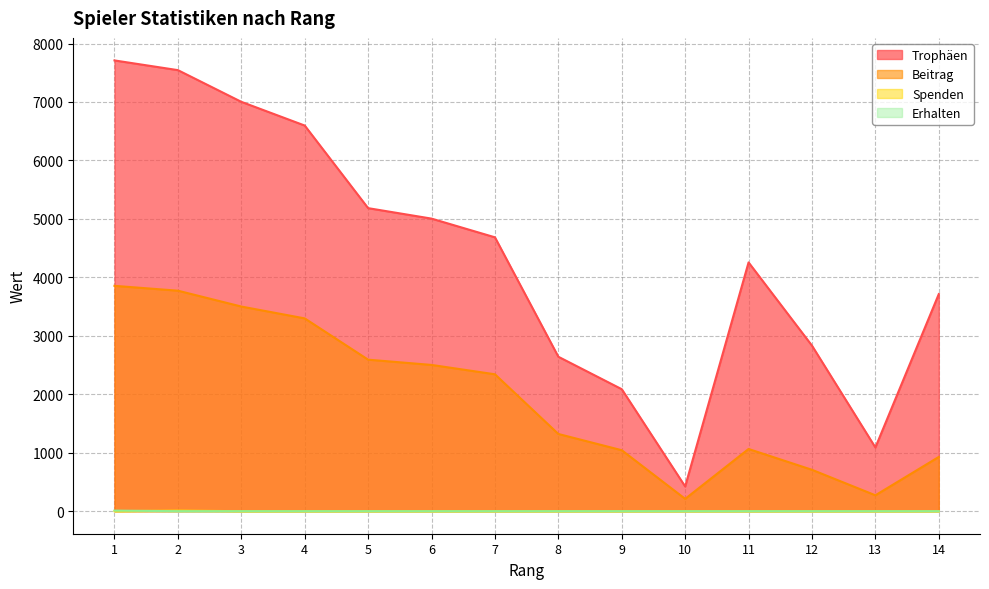

In Trophäen, how many points are higher than both neighbors (excluding endpoints)?

1